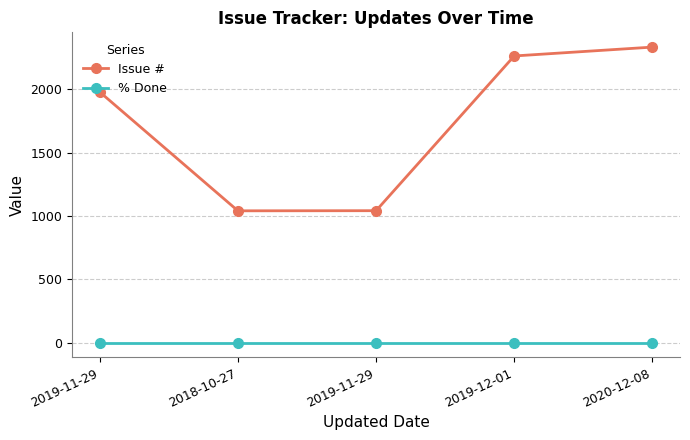

How many data points in Issue # are less than 1980?

2